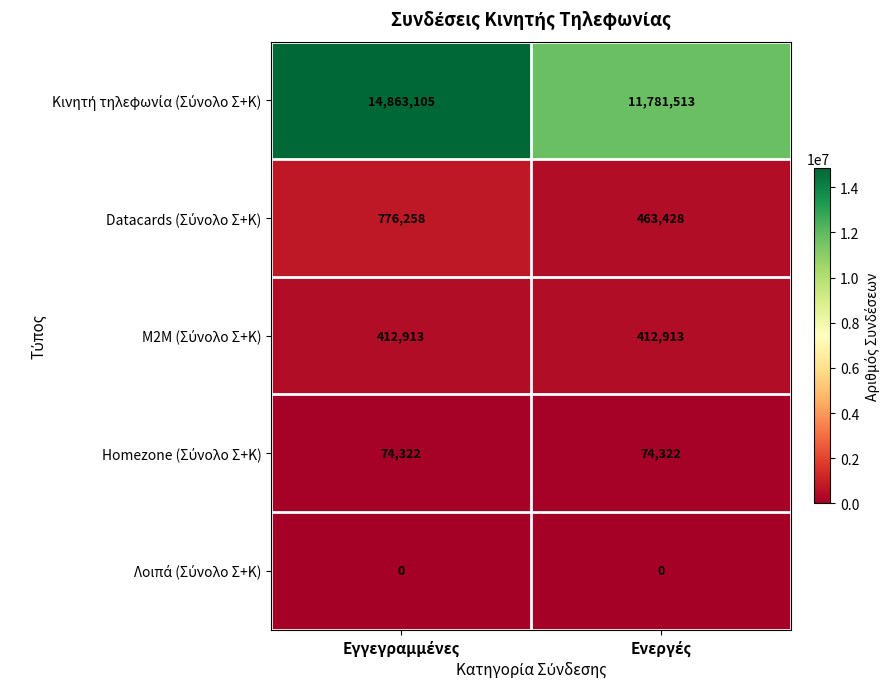

Count the number of data series in this chart.

5